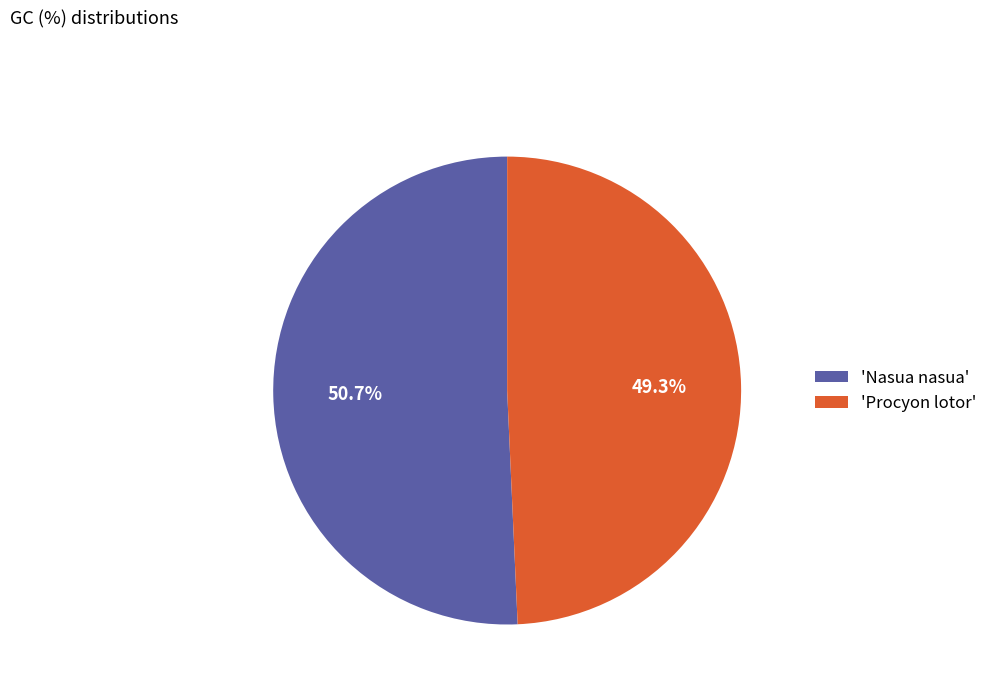

Rank the categories by value from highest to lowest.

'Nasua nasua', 'Procyon lotor'